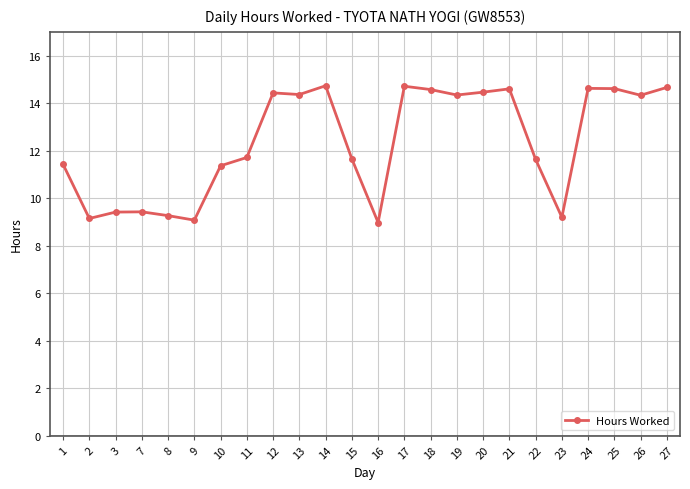

Which has a higher value, 11 or 24?

24